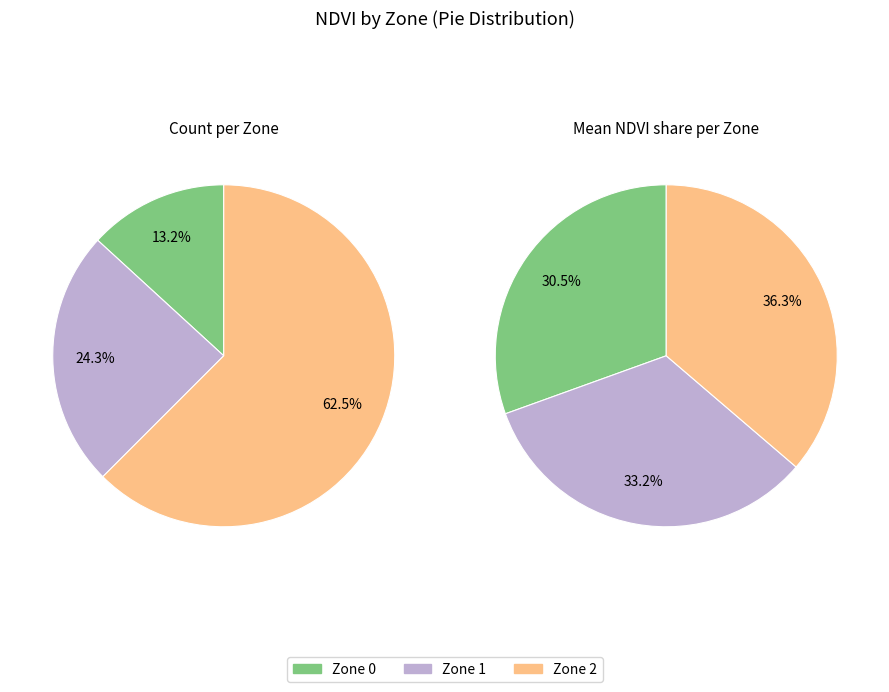

To the nearest percent, what is the difference between the counts and 2 slice percentages?

6%